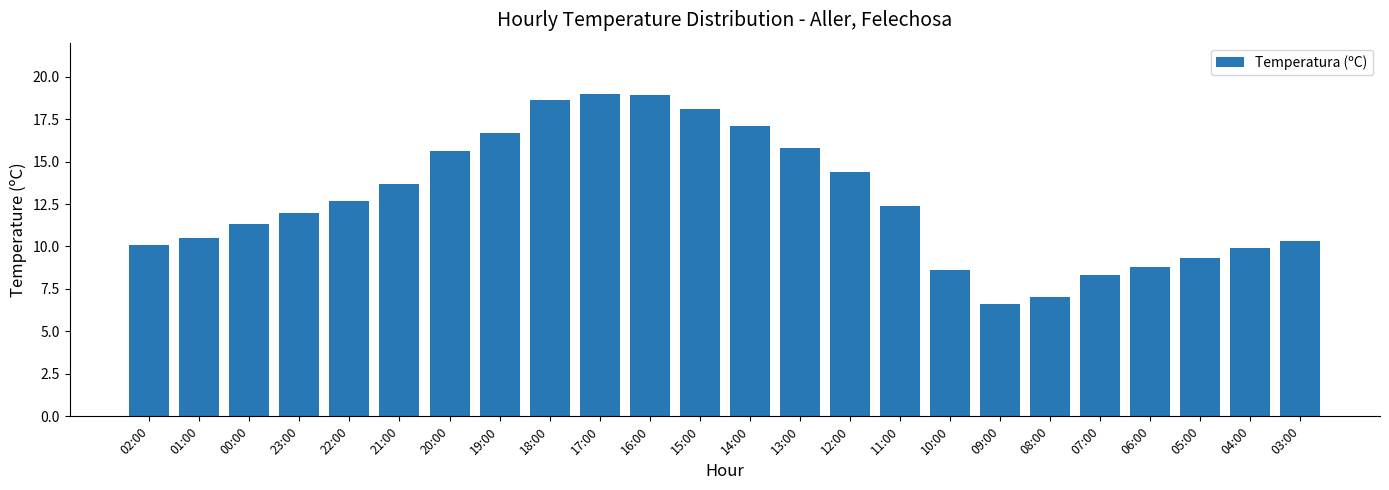

How many series are shown in this chart?

1